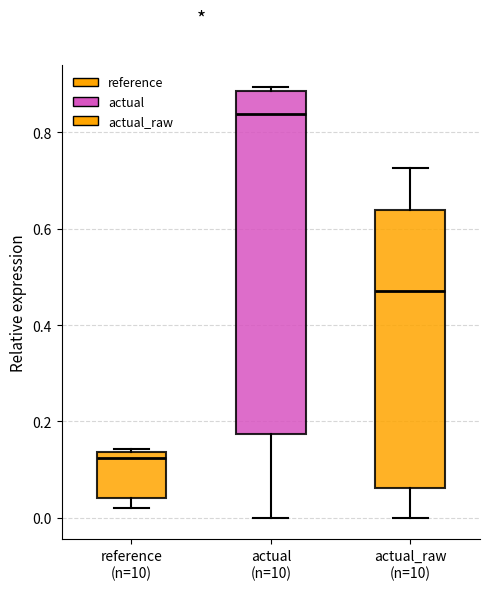

Reading left to right, read every box against the y-axis: the position of its median line, the range the box covers, and the ends of its whiskers. The values are not printed on the chart, so give them approximately, as read against the axis.

reference (n=10): median 0.12, box 0.04 to 0.14, whiskers 0.02 to 0.14
actual (n=10): median 0.84, box 0.18 to 0.88, whiskers 0.00 to 0.90
actual_raw (n=10): median 0.48, box 0.06 to 0.64, whiskers 0.00 to 0.72